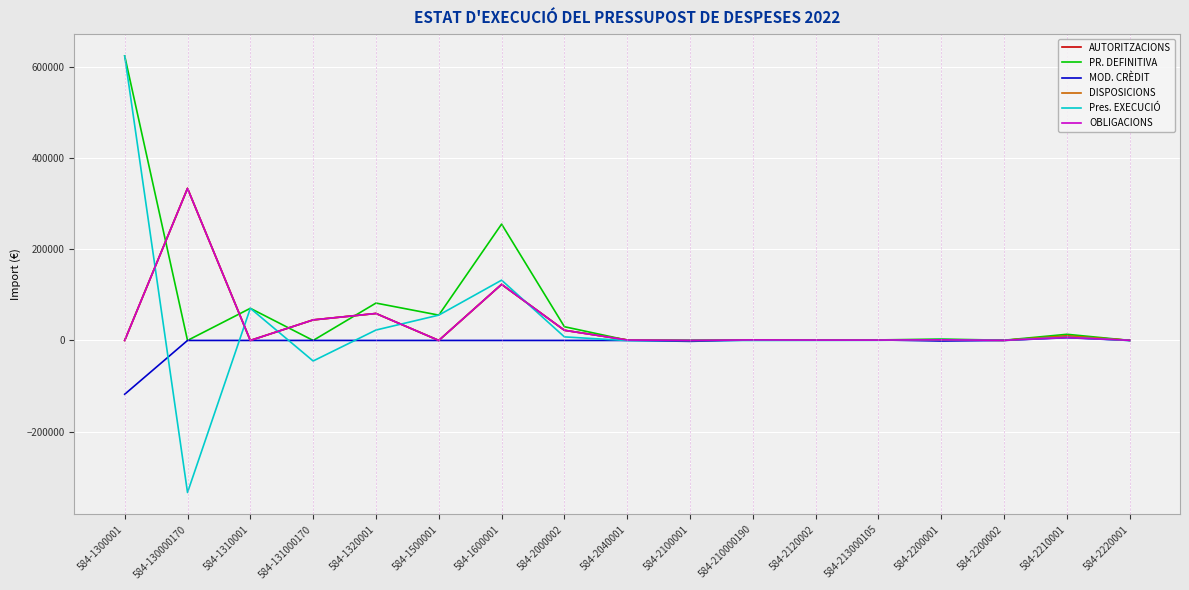

Does the chart have visible grid lines?

Yes